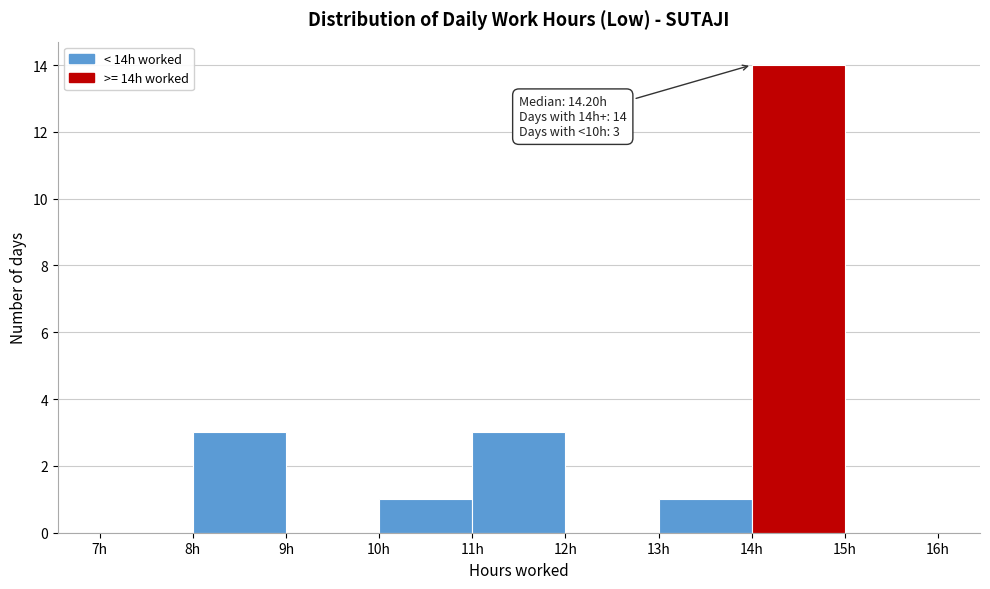

Which range on the x-axis has the tallest bar?

14 to 15